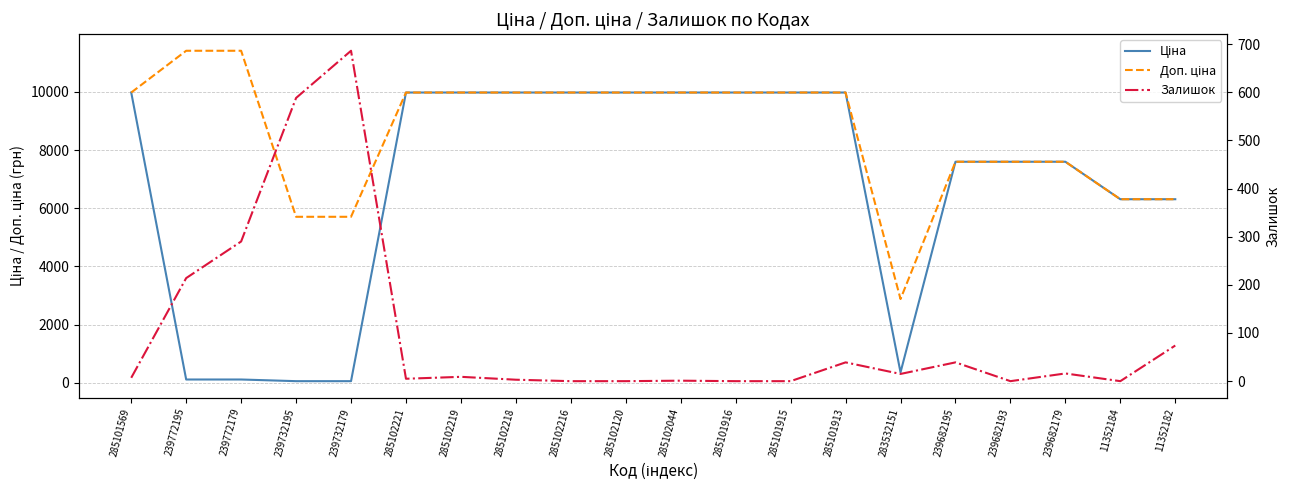

At how many categories does at least one series exceed 6775?

15